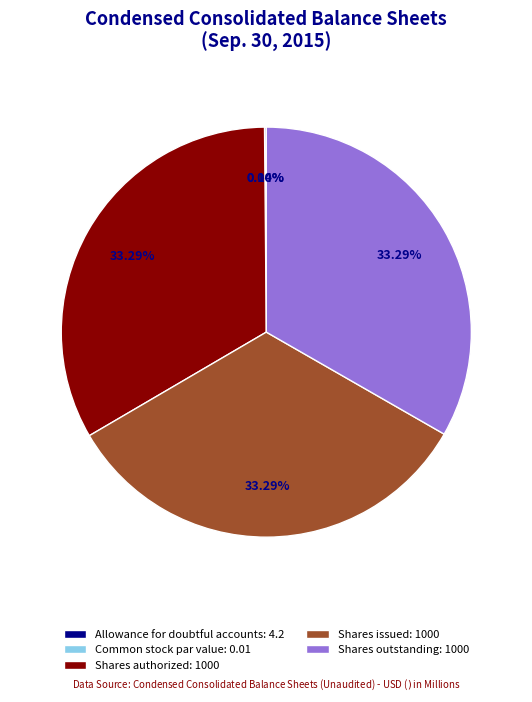

Does Shares outstanding: 1000 represent more than half of the total?

No